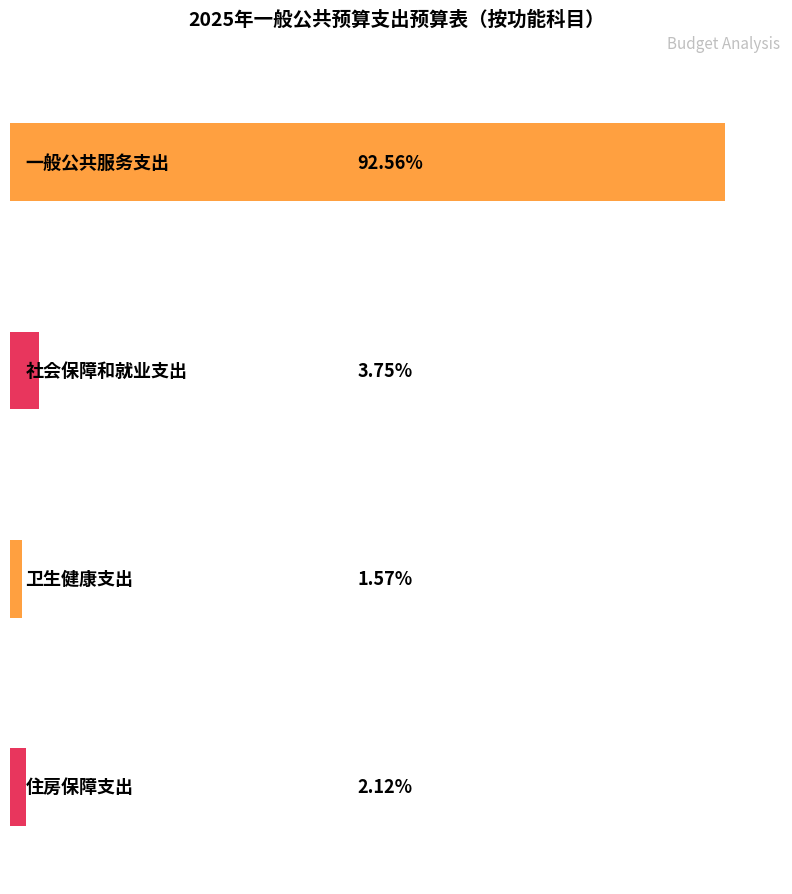

At which label is the value closest to 19449816?

社会保障和就业支出